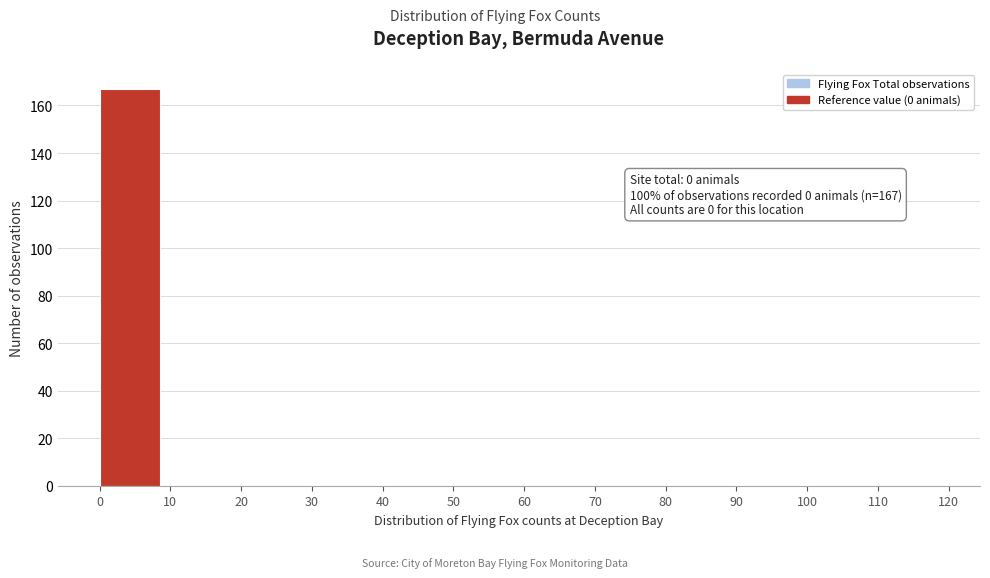

Over which range of the x-axis is the bar tallest?

0 to 10